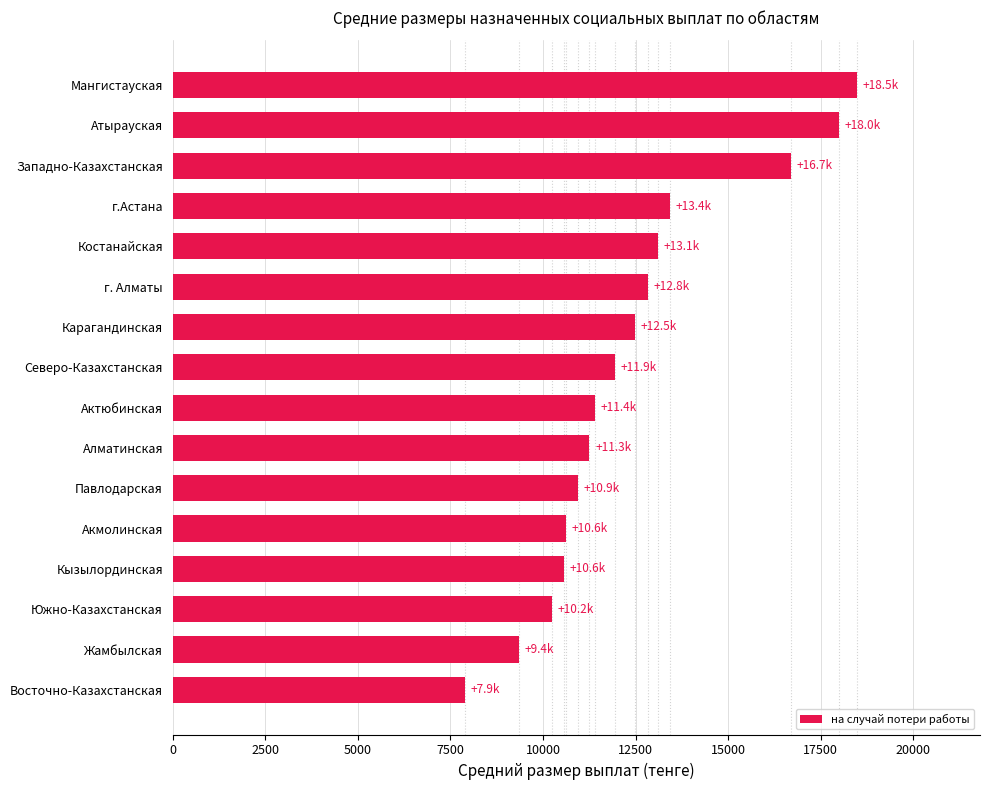

What is the difference between the values at Алматинская and Мангистауская?

7223.4